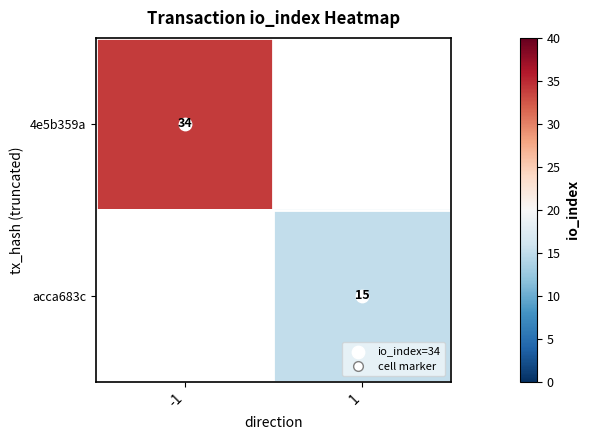

Rank the categories by 4e5b359a value from highest to lowest.

-1, 1